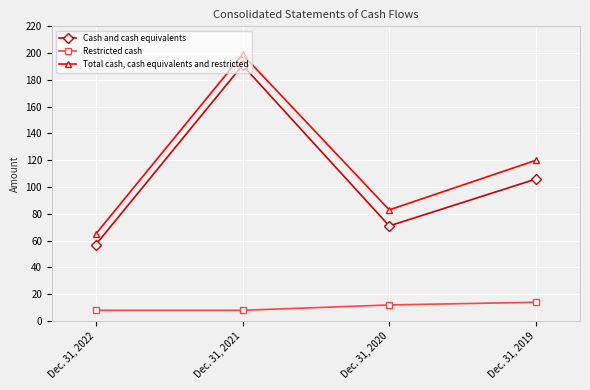

True or false: Total cash, cash equivalents and restricted has a value of 199 at Dec. 31, 2021.

True